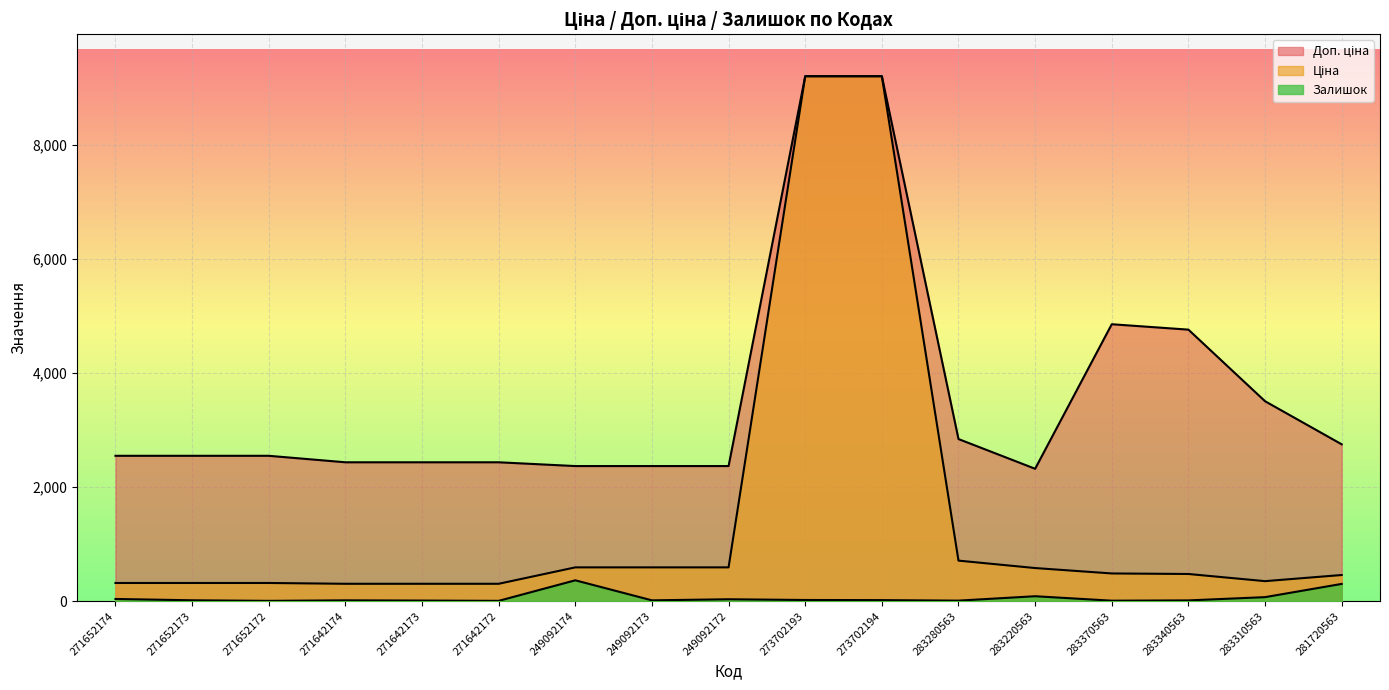

Which series has the largest total across all categories?

Доп. ціна